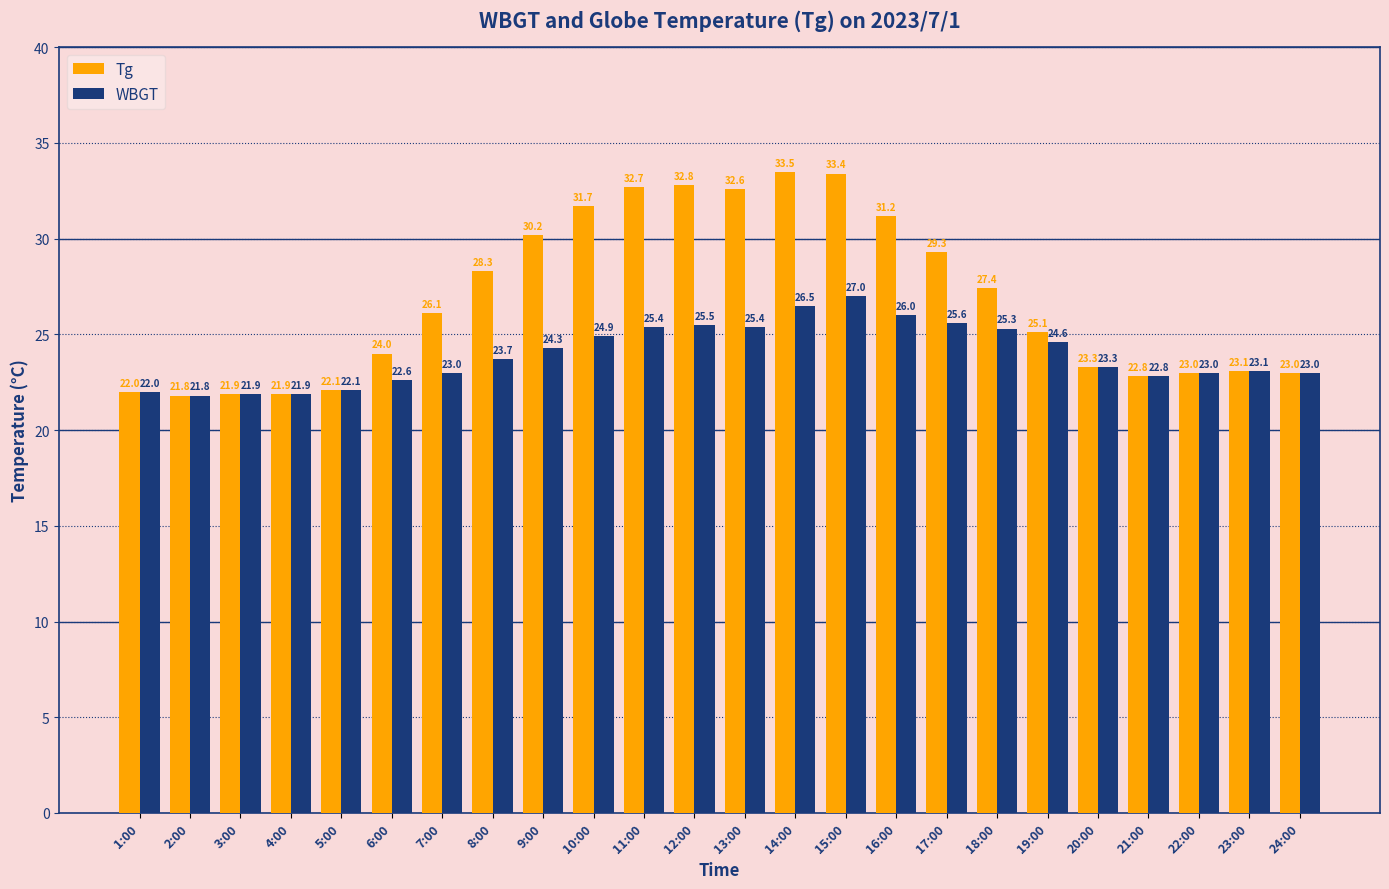

What are all the series names shown in the legend?

Tg, WBGT